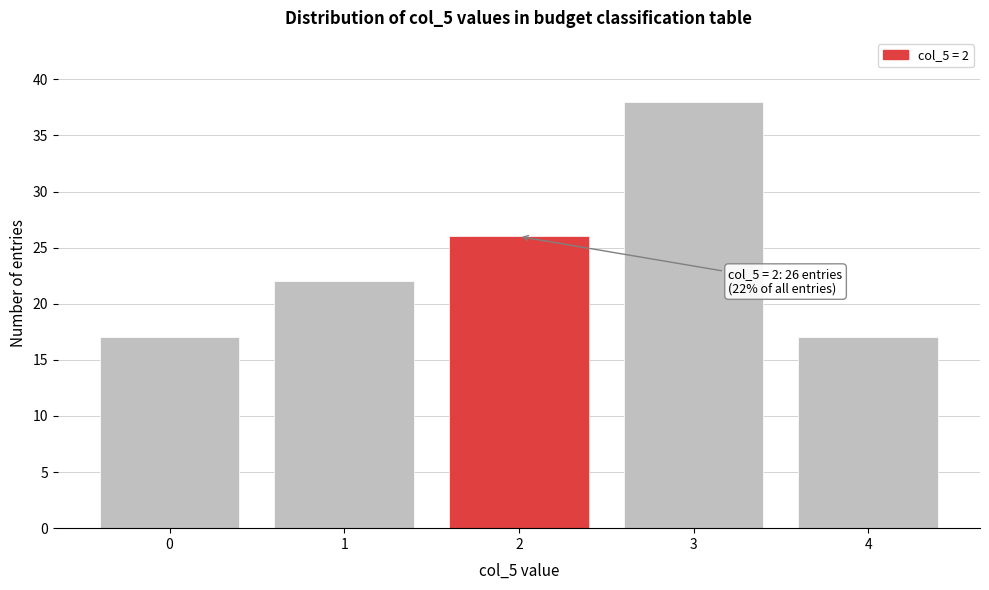

Reading left to right, extract all data points from this chart.

17	22	26	38	17